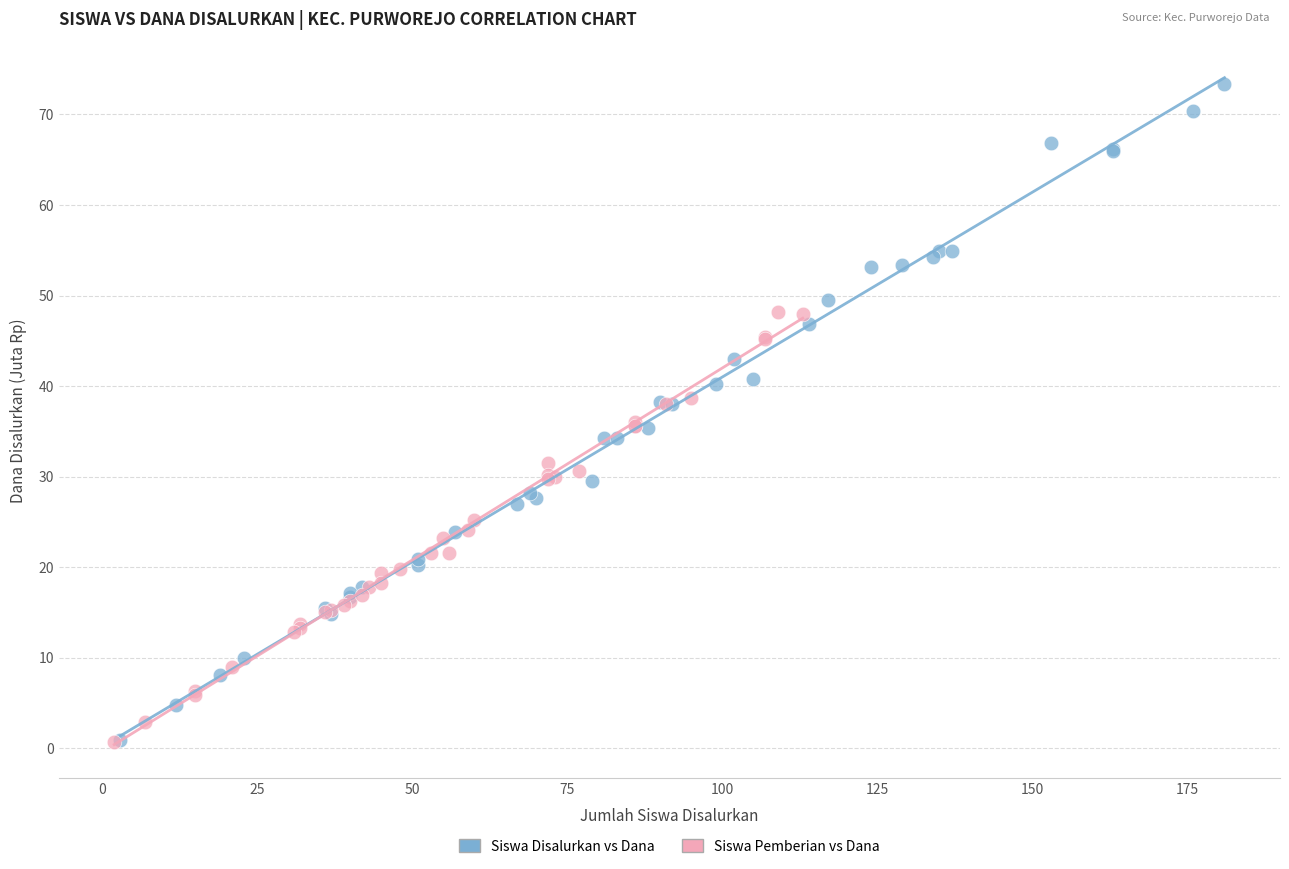

Which series reaches the maximum Y coordinate?

Siswa Disalurkan vs Dana